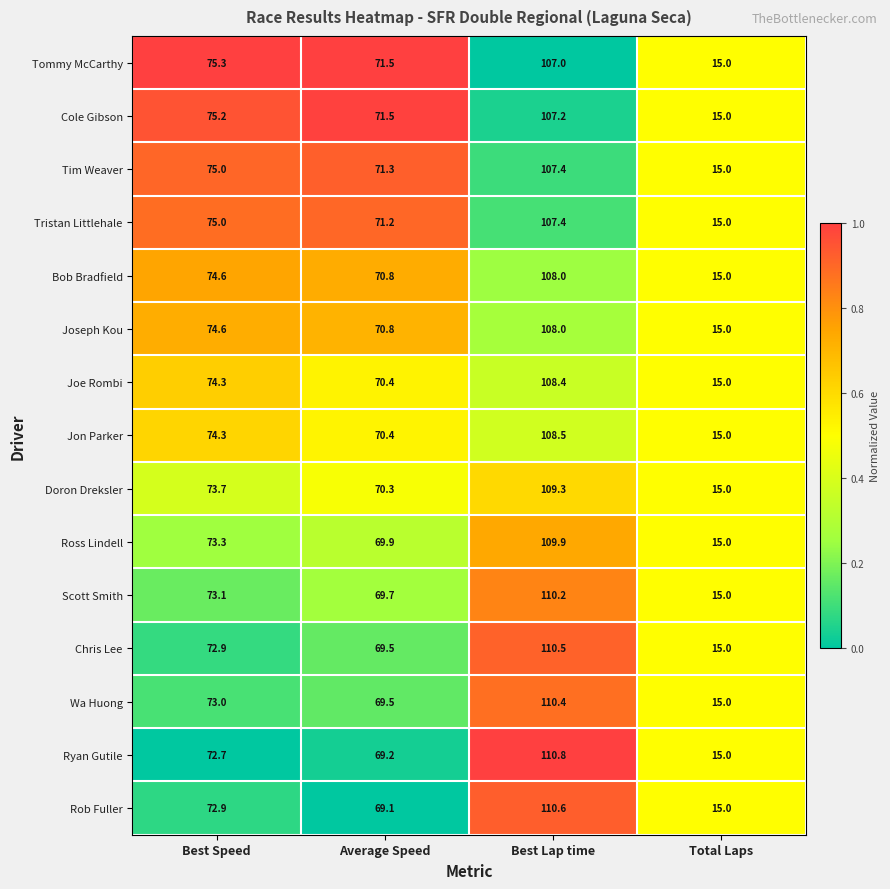

At which label is Chris Lee closest to 62?

Average Speed